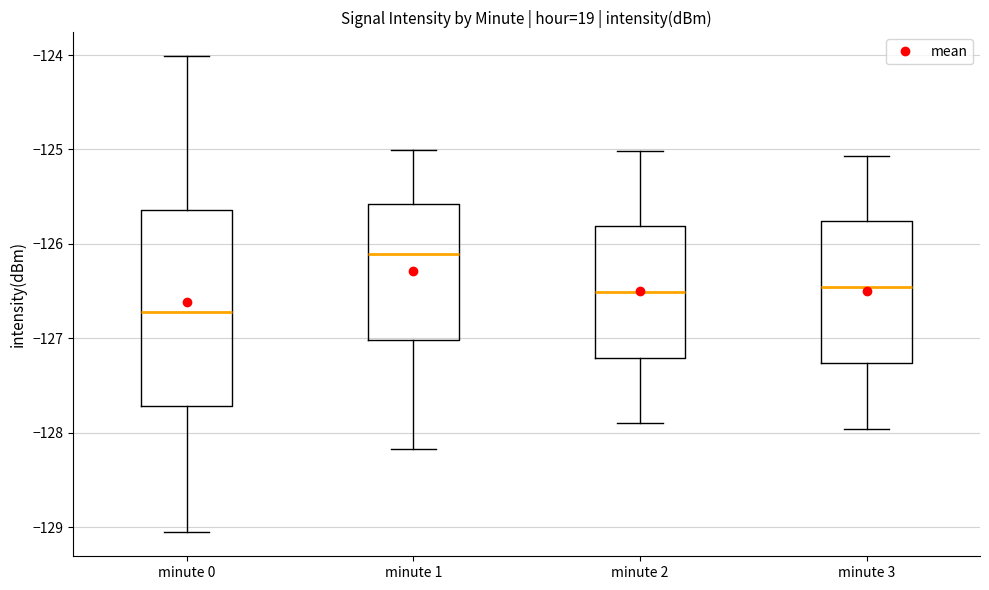

Reading left to right, read every box against the y-axis: the position of its median line, the range the box covers, and the ends of its whiskers. The values are not printed on the chart, so give them approximately, as read against the axis.

minute 0: median -126.7, box -127.7 to -125.6, whiskers -129.1 to -124.0
minute 1: median -126.1, box -127.0 to -125.6, whiskers -128.2 to -125.0
minute 2: median -126.5, box -127.2 to -125.8, whiskers -127.9 to -125.0
minute 3: median -126.5, box -127.3 to -125.8, whiskers -128.0 to -125.1